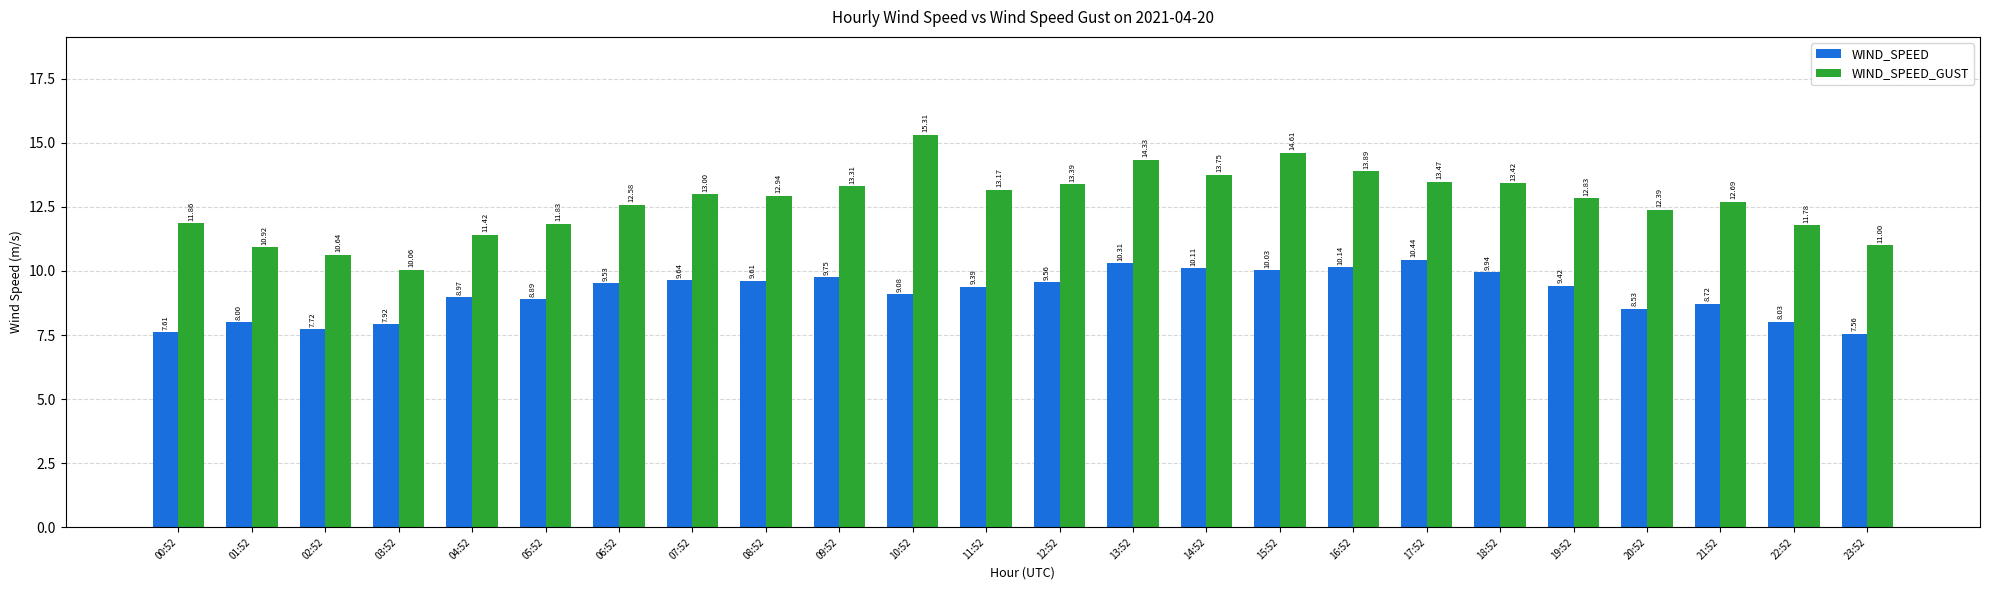

How many values in the WIND_SPEED series are below 9?

10